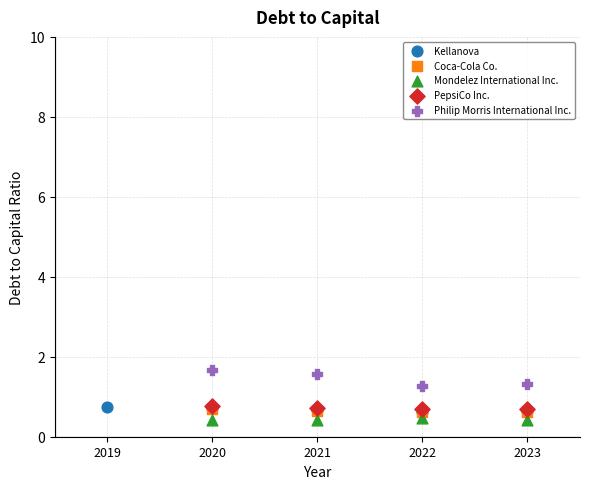

What are all the series names shown in the legend?

Kellanova, Coca-Cola Co., Mondelez International Inc., PepsiCo Inc., Philip Morris International Inc.